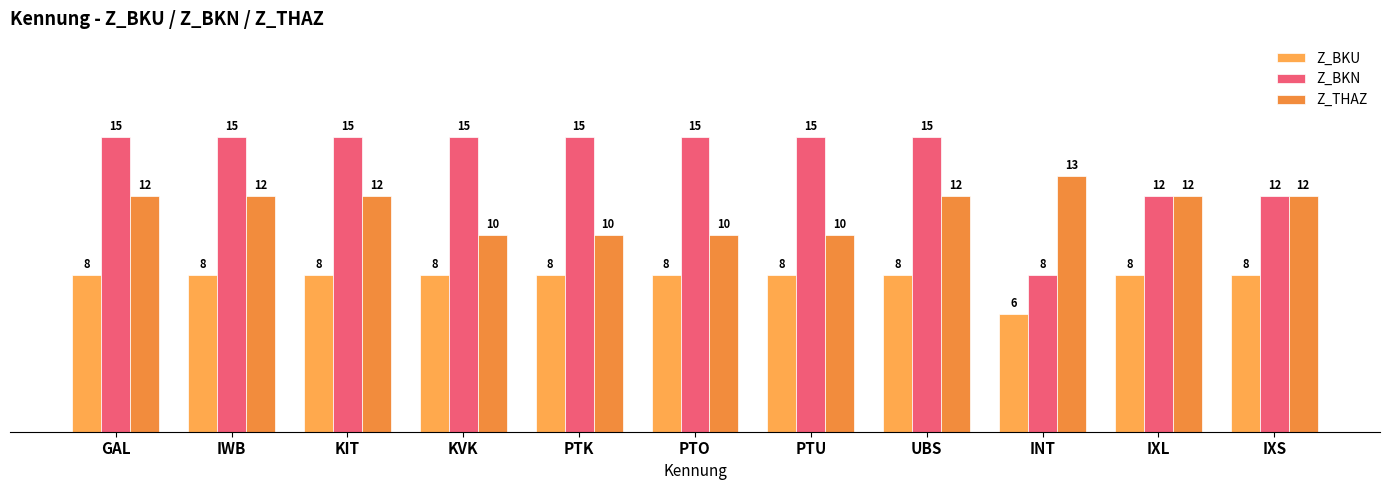

How many values in the Z_BKU series are below 8?

1